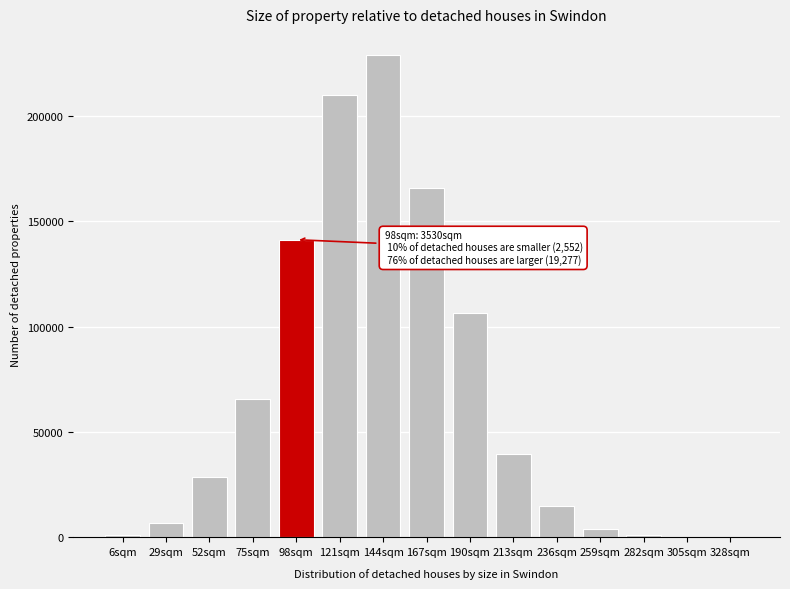

Which label corresponds to the largest value in the chart?

144sqm